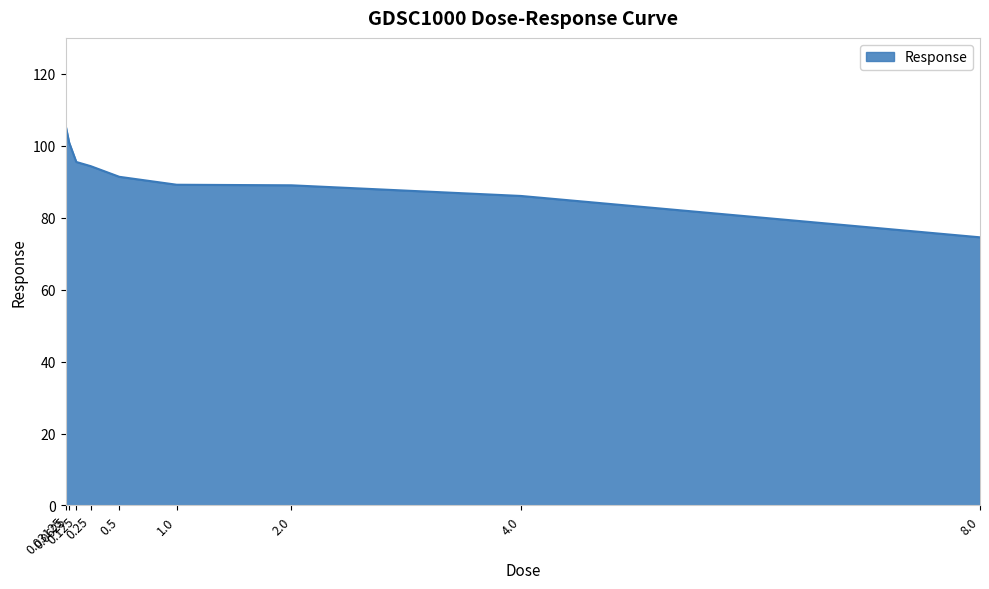

What is the maximum value shown in the chart?

105.7